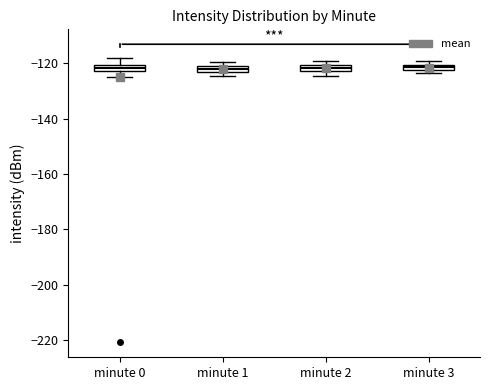

Where is the upper edge of the box for minute 1 on the y-axis? The values are not printed on the chart, so give them approximately, as read against the axis.

-122